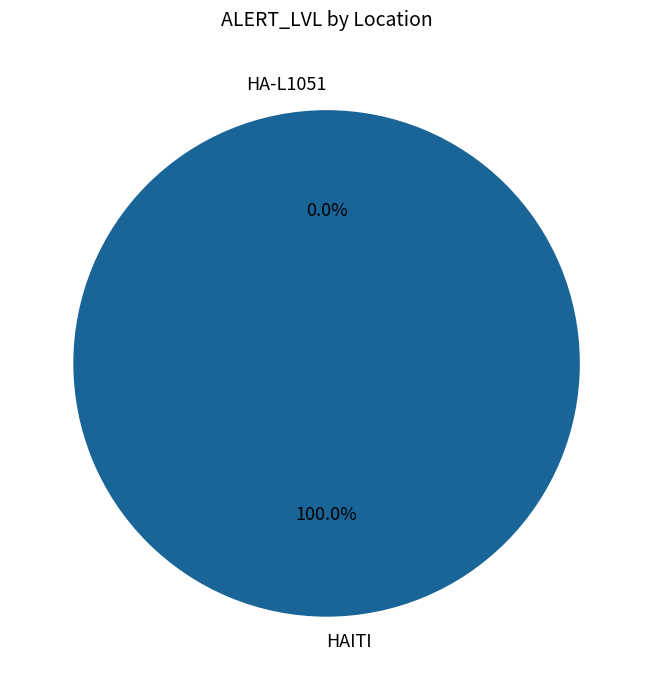

Count the number of slices in the pie.

2